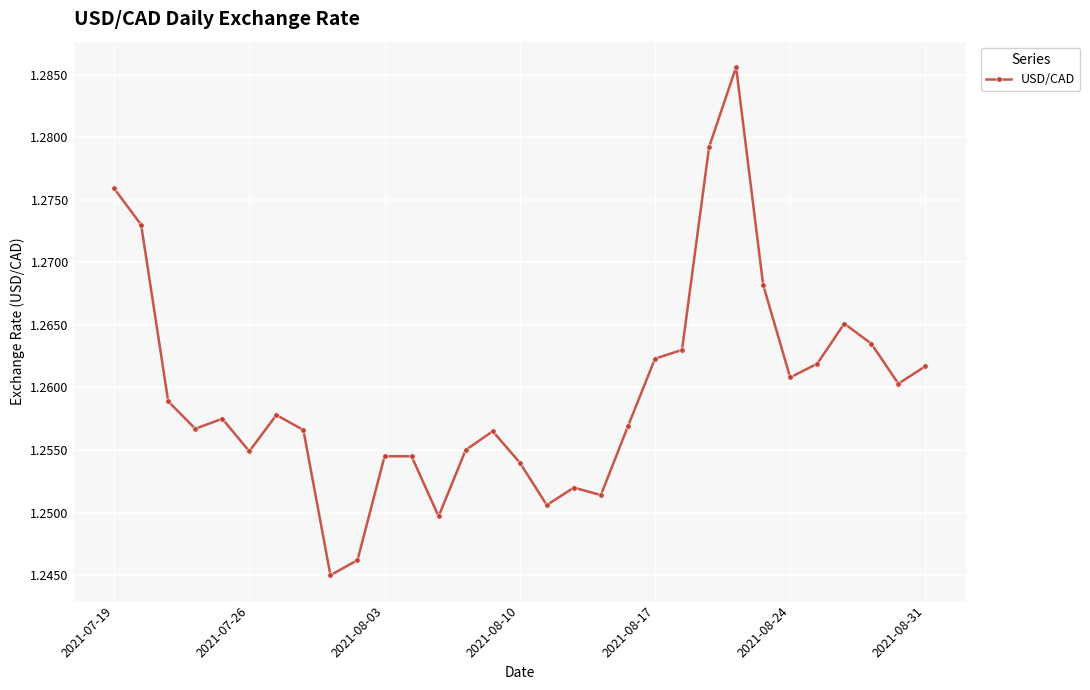

What is the sum of all values?

39.0